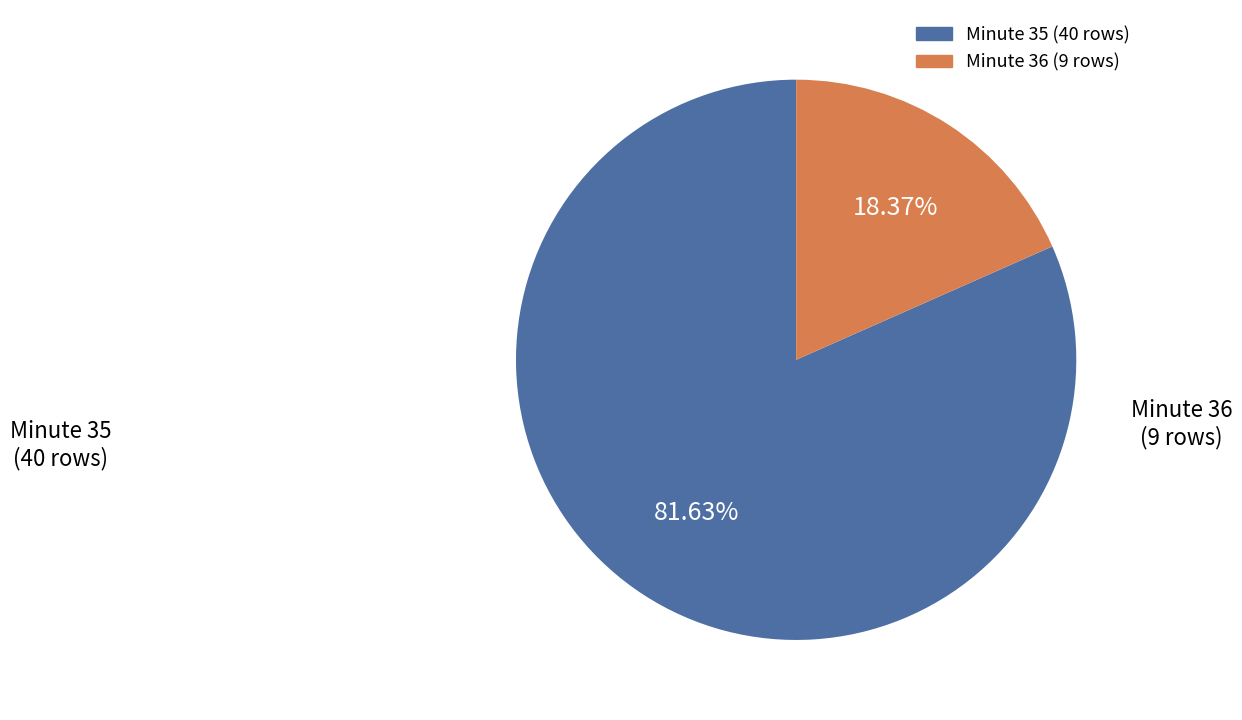

Is there a majority slice in this chart?

Yes